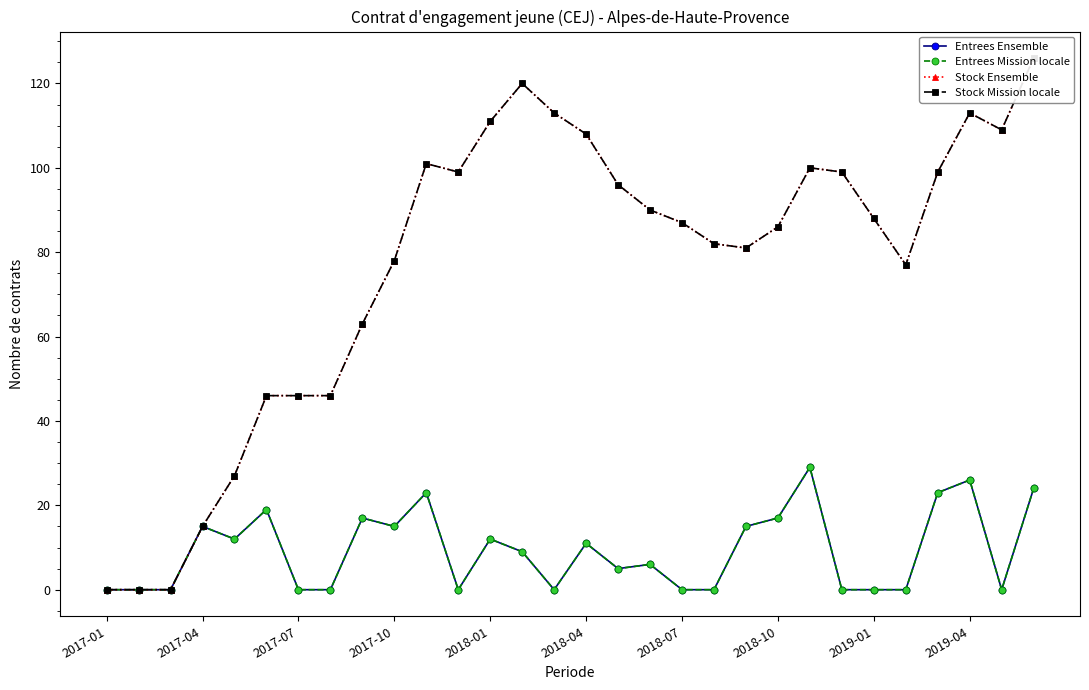

Rank the series by their maximum value, from lowest to highest.

Entrees Ensemble, Entrees Mission locale, Stock Ensemble, Stock Mission locale